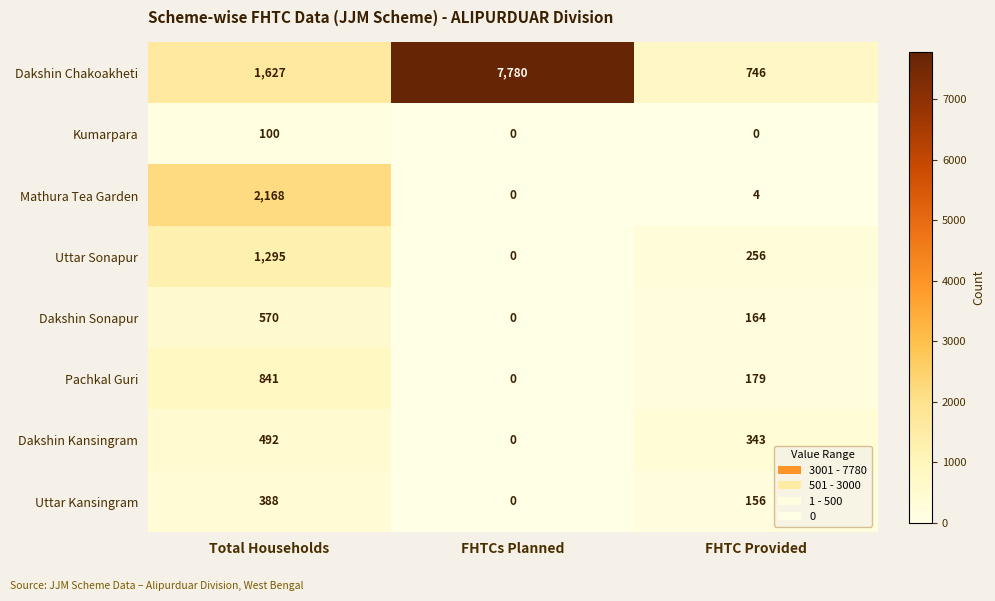

List the series in order of their peak value, highest first.

Dakshin Chakoakheti, Mathura Tea Garden, Uttar Sonapur, Pachkal Guri, Dakshin Sonapur, Dakshin Kansingram, Uttar Kansingram, Kumarpara